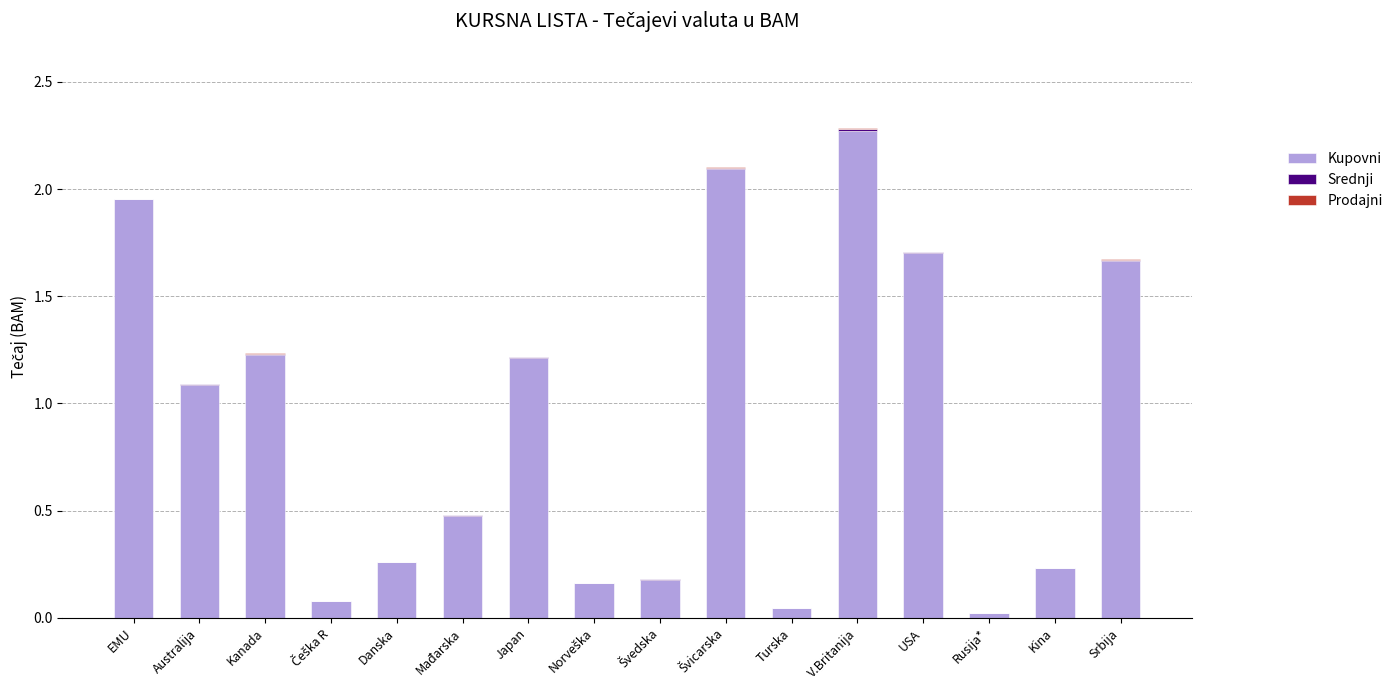

Are the bars horizontal?

No